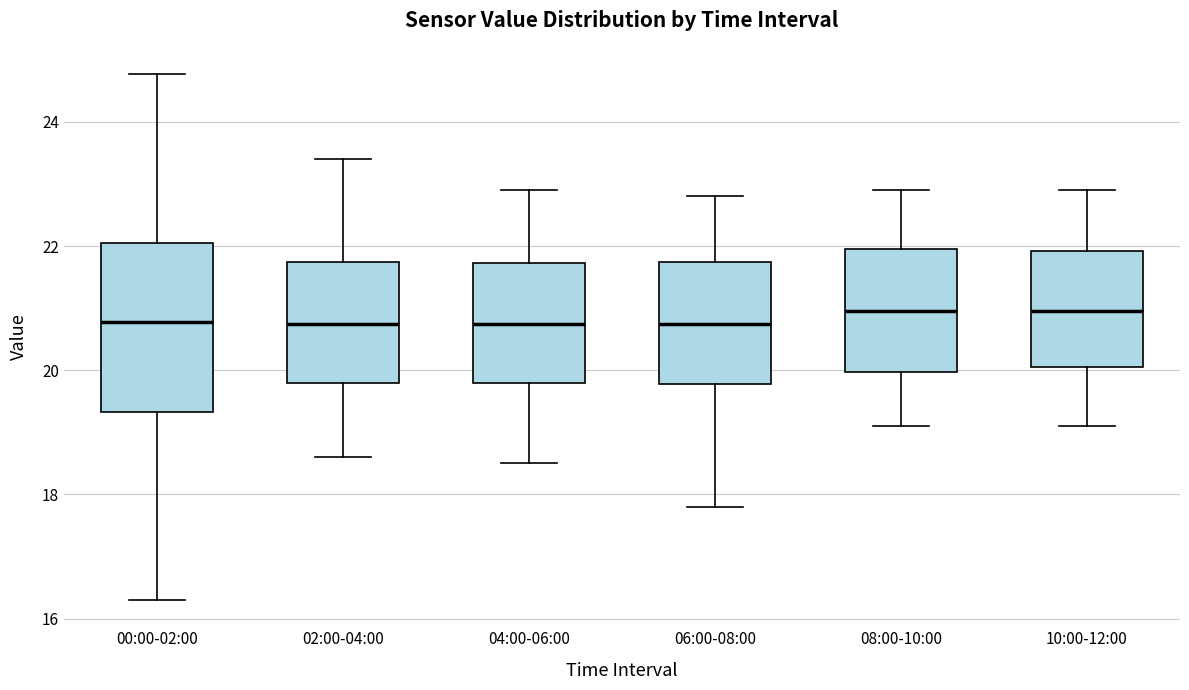

Where is the lower edge of the box for 04:00-06:00 on the y-axis? The values are not printed on the chart, so give them approximately, as read against the axis.

19.8